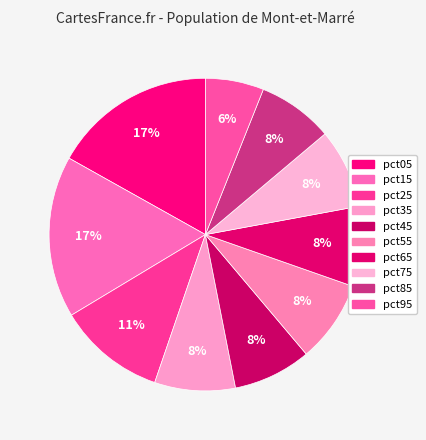

How many slices are in this pie chart?

10